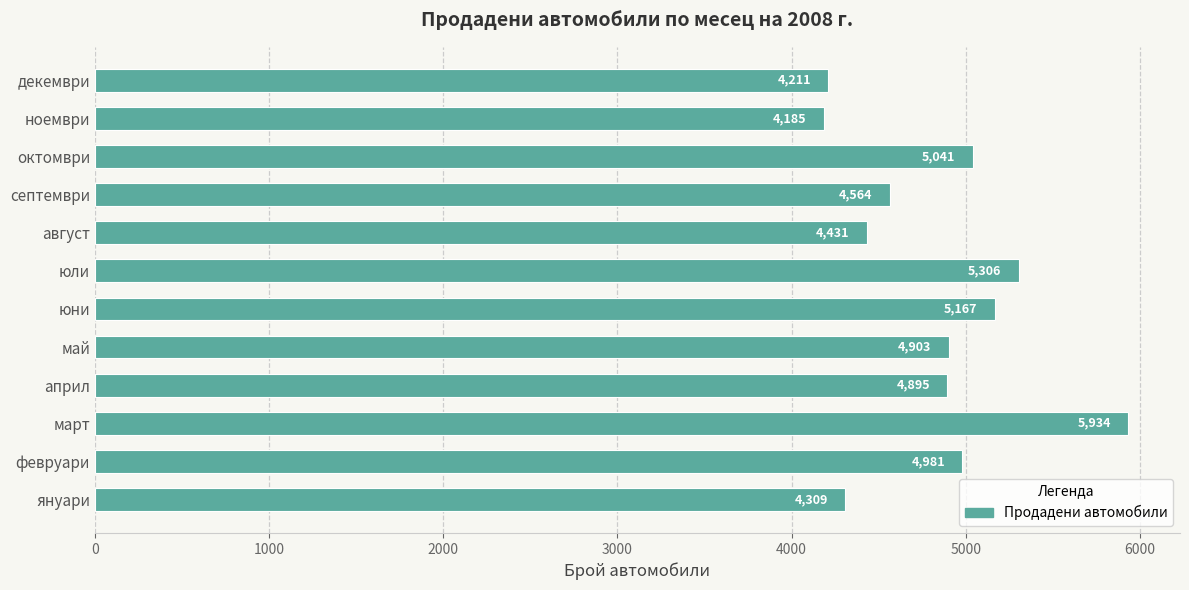

Is it true that the value at април is 2440?

False